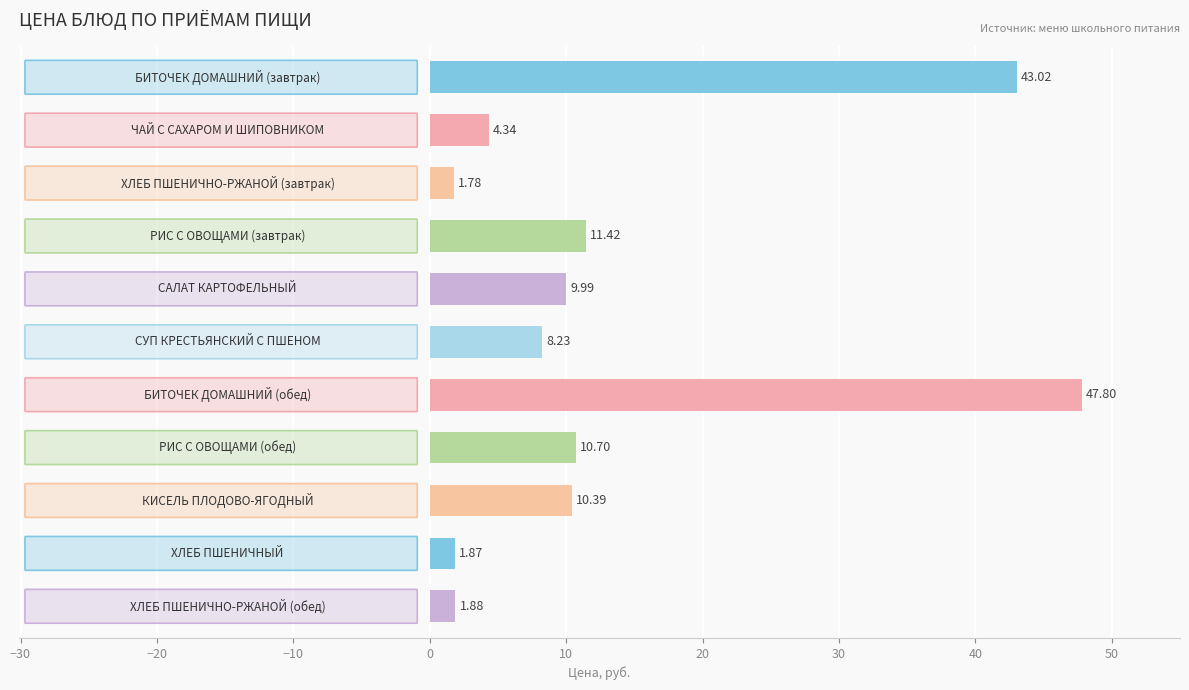

What is the difference between the maximum and minimum values?

46.0